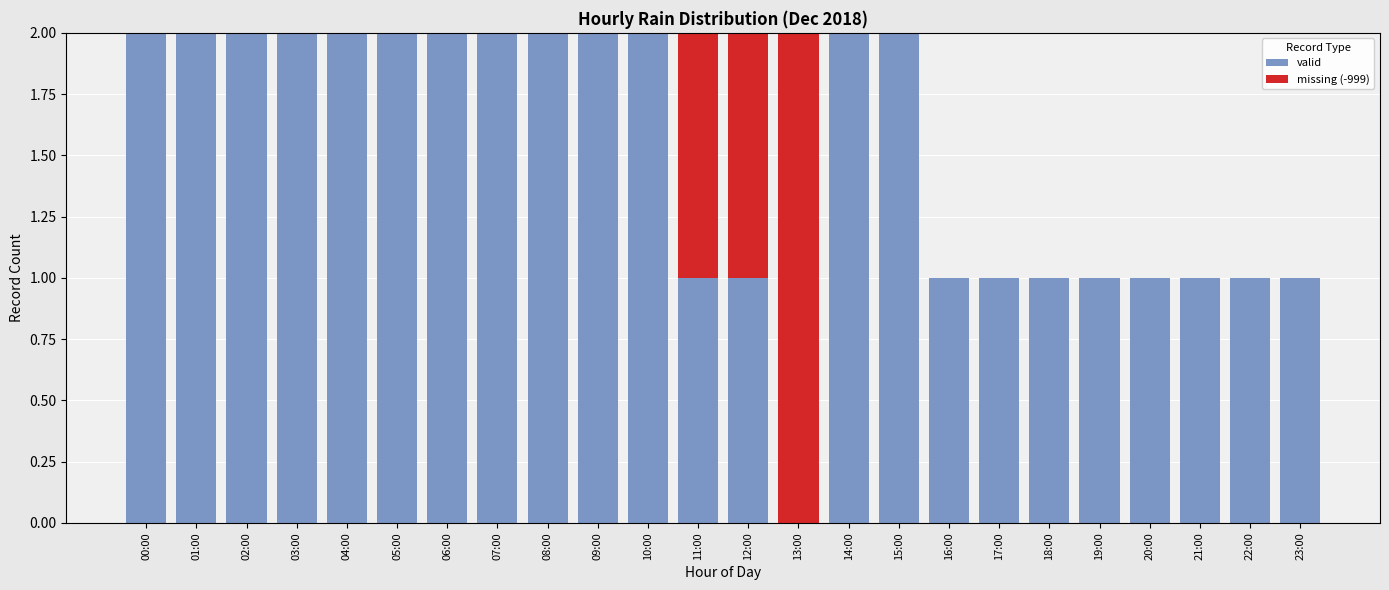

Is it true that valid equals 3 at 07:00?

False